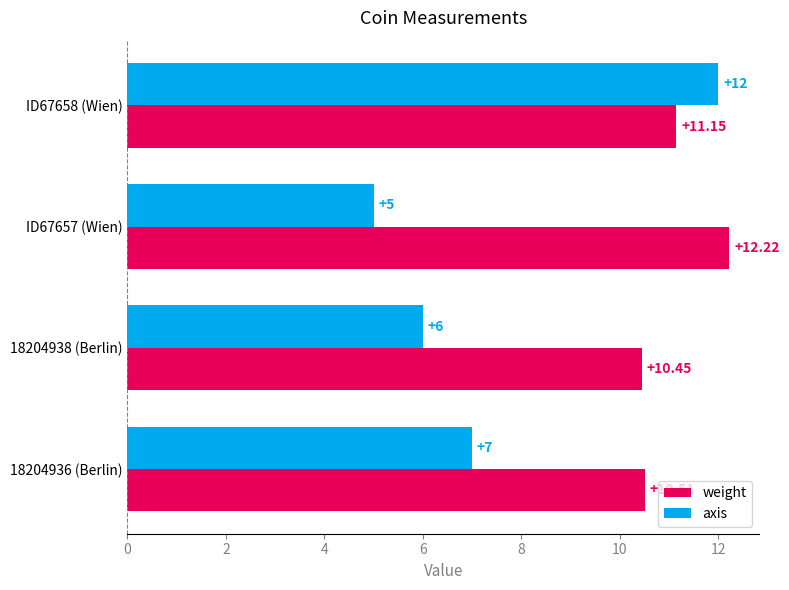

Is the value of weight at 18204936 (Berlin) greater than the value of axis at 18204936 (Berlin)?

Yes